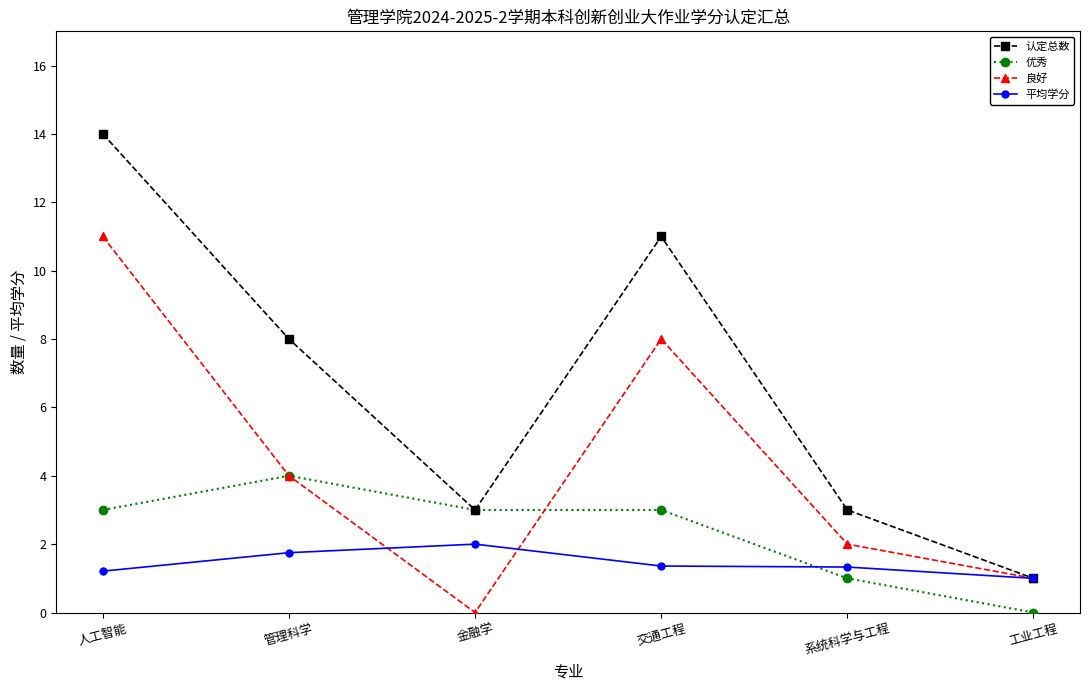

Which series has the largest range (max minus min)?

认定总数